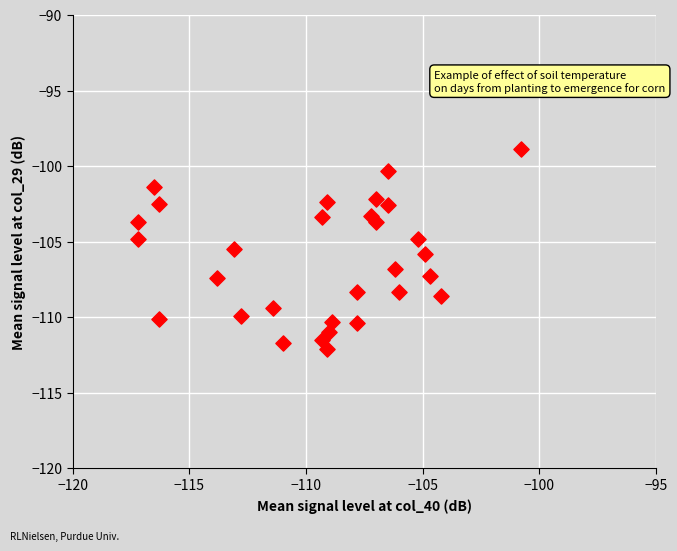

What is the range of X values (max minus min)?

16.4